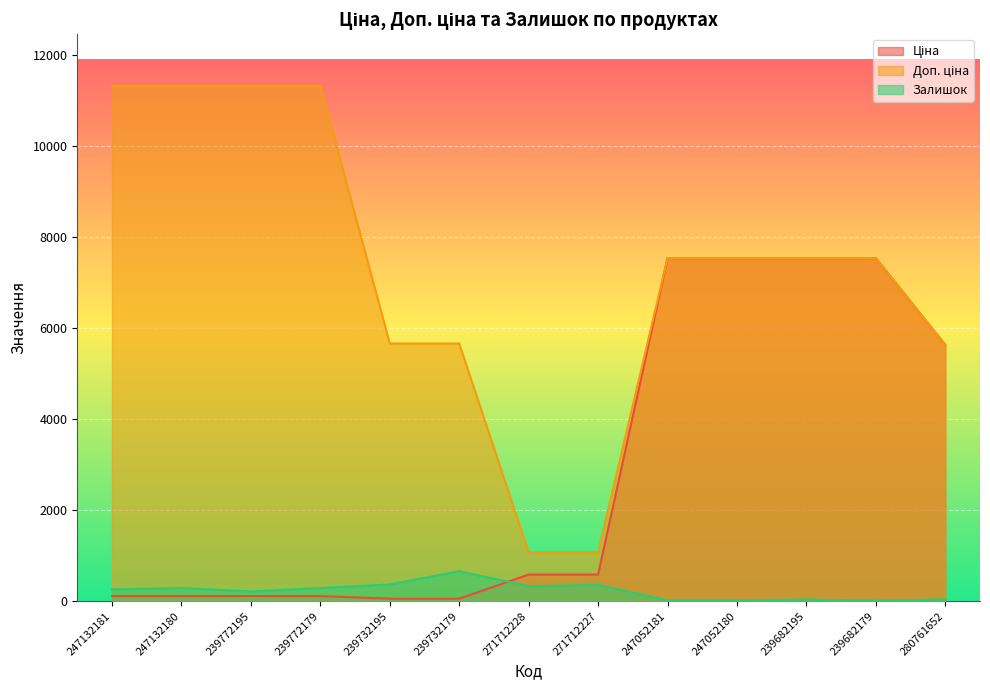

How many lines are shown in the chart?

3